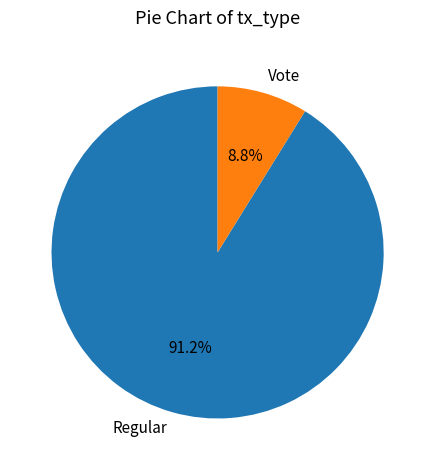

What percentage is the Vote slice, to the nearest percent?

9%